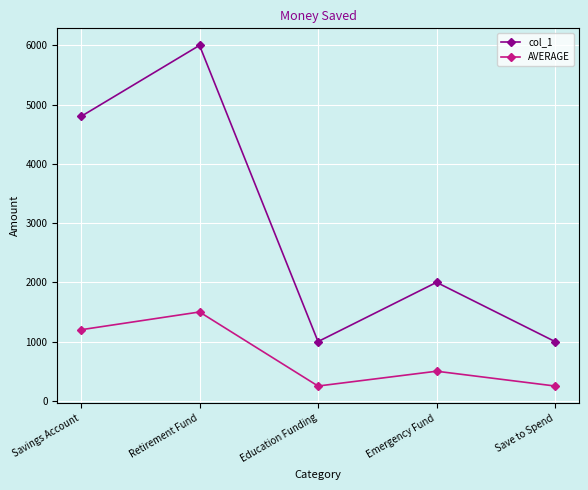

What is the sum of all col_1 values?

14800